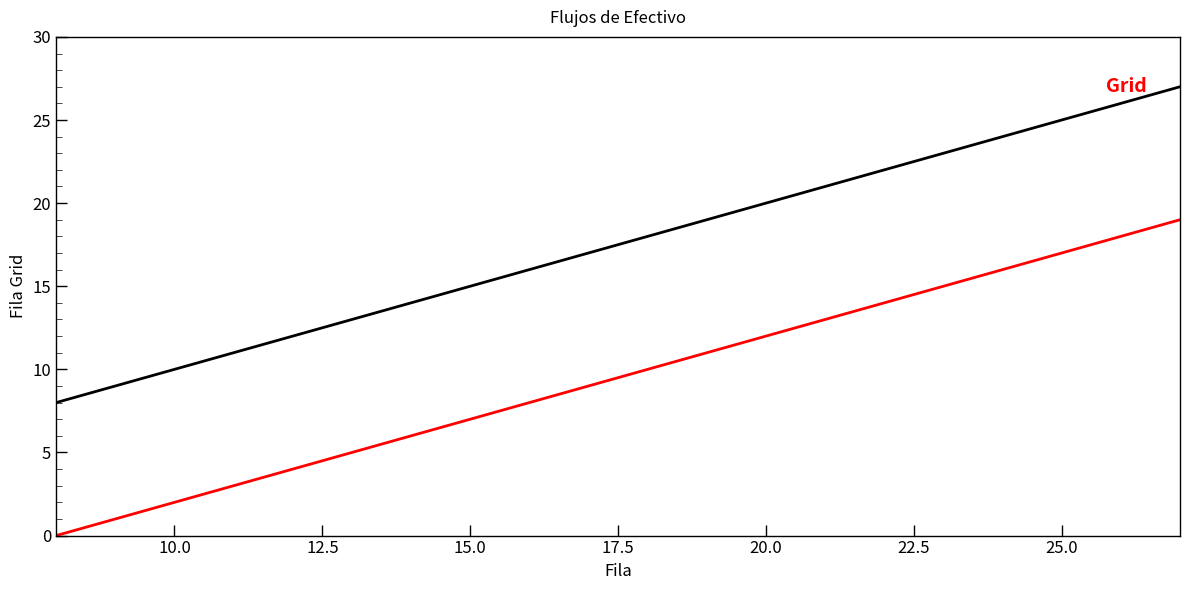

What is the maximum value shown in the chart?

27